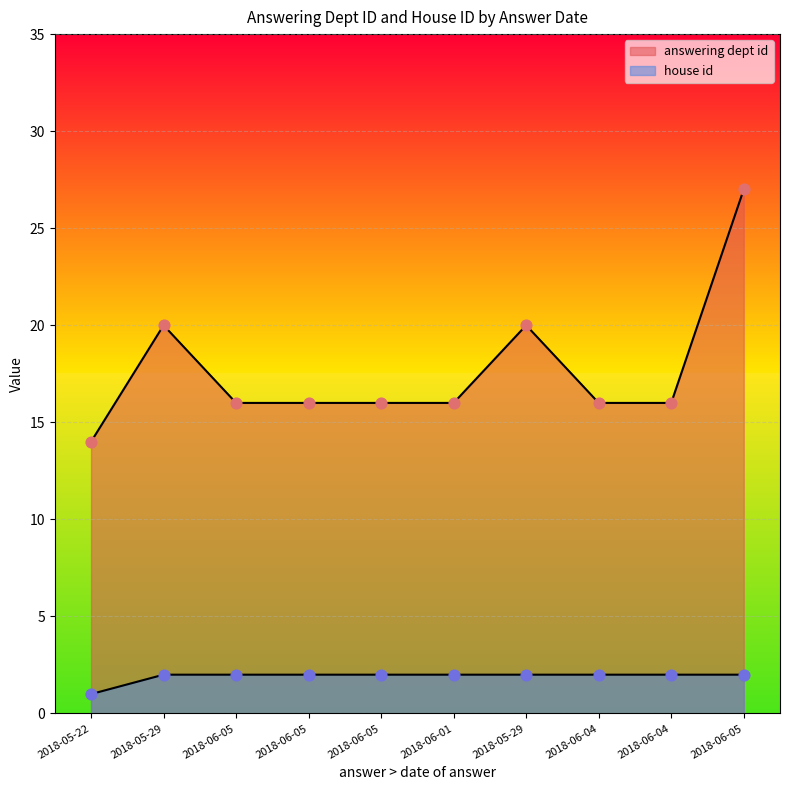

Which series has the largest total across all categories?

answering dept id